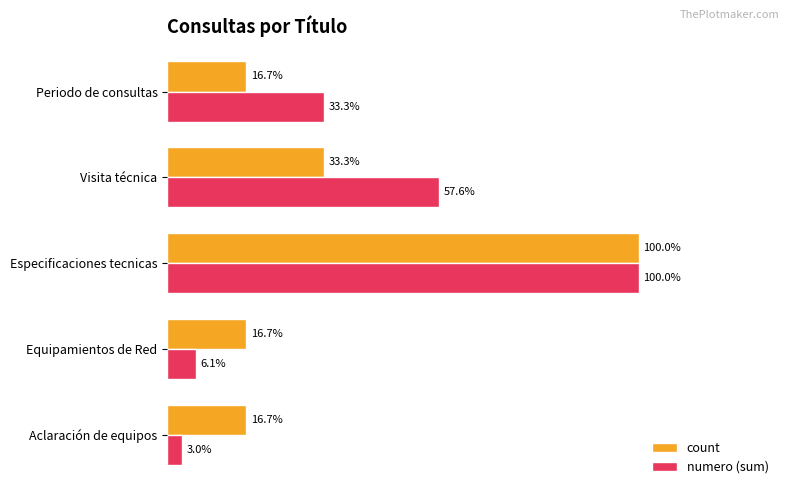

At which label is numero (sum) closest to 51?

Visita técnica